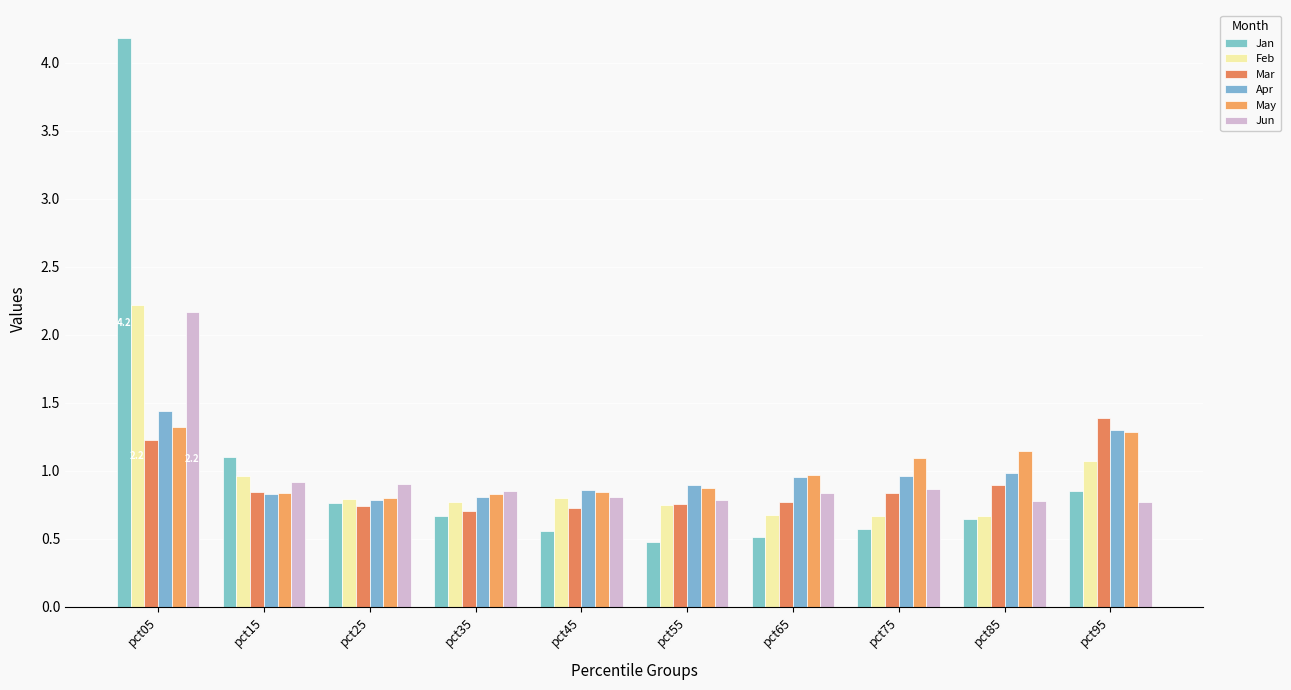

At how many categories does at least one series exceed 3?

1